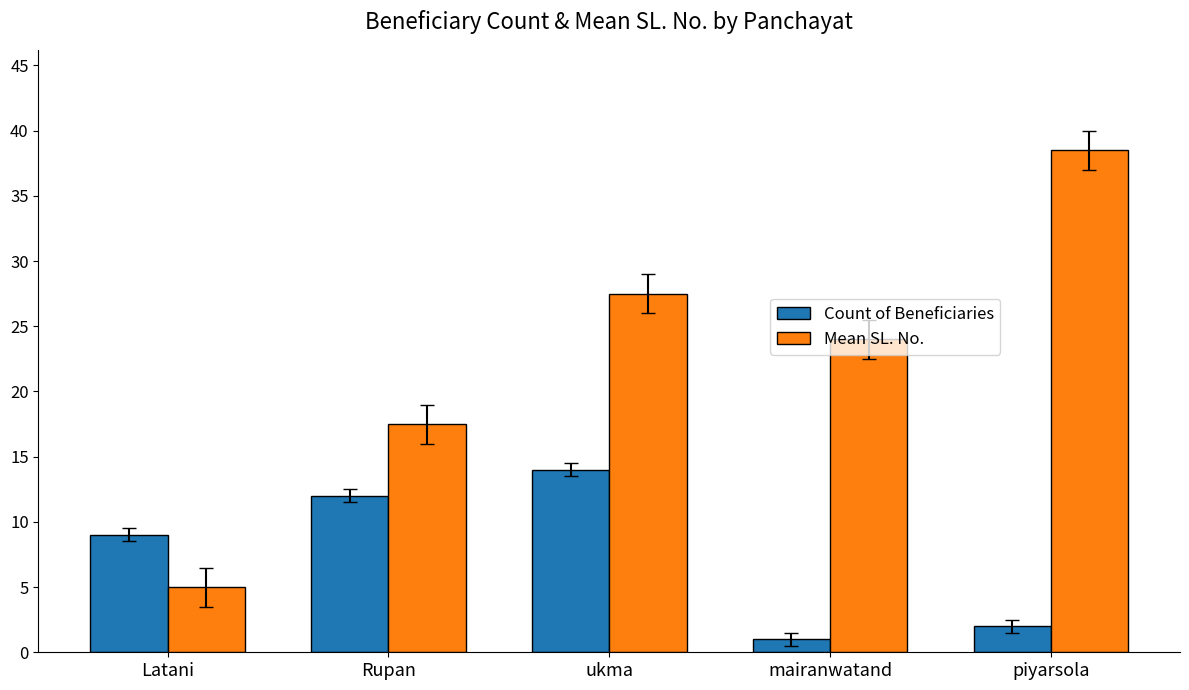

At which label does Mean SL. No. first exceed 24?

ukma